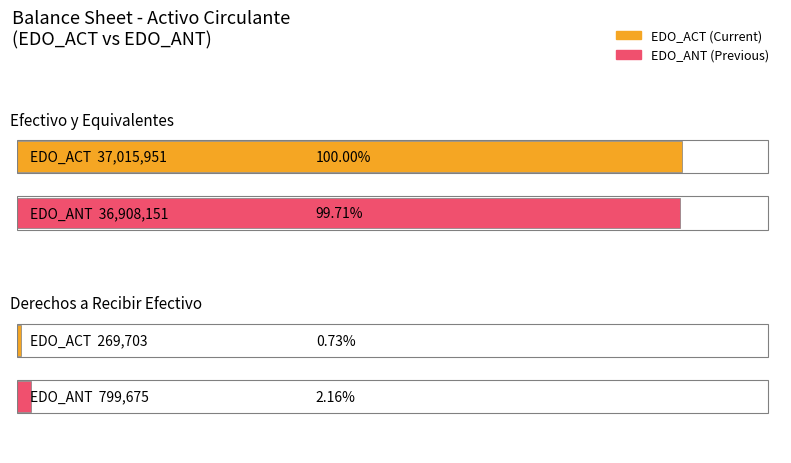

Are the bars grouped side by side (vs. stacked)?

Yes